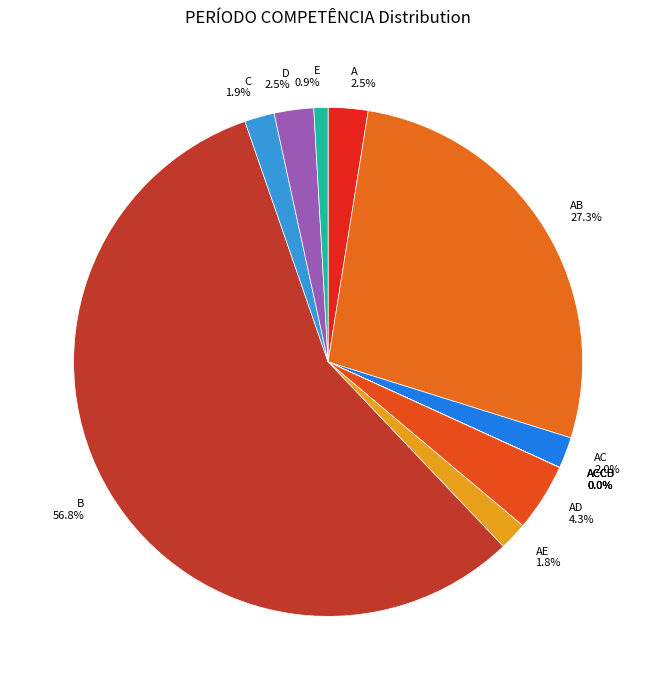

Is B the majority of the pie?

Yes